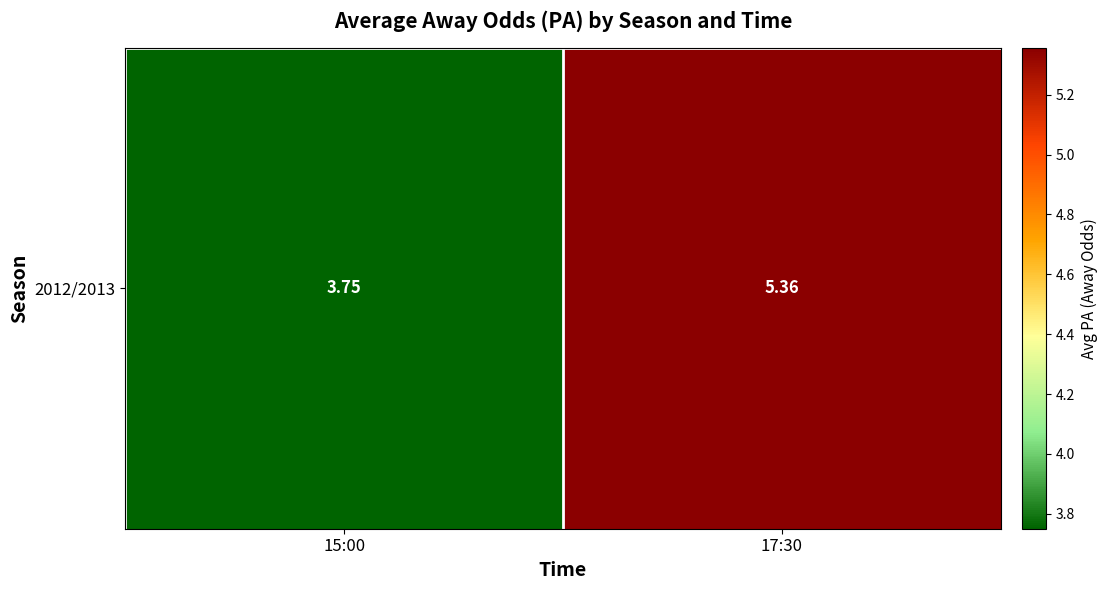

What is the minimum value shown in the chart?

3.8